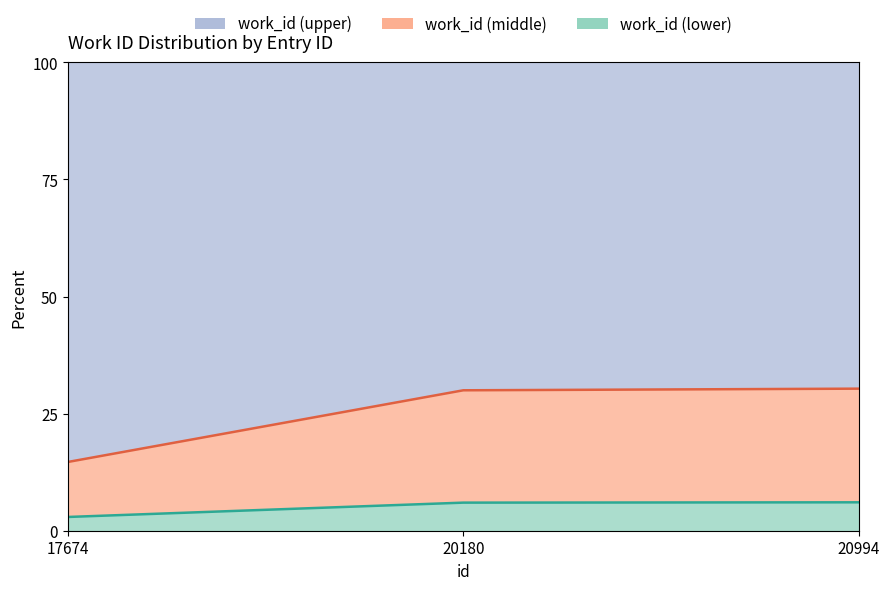

The value at 17674 is 2.9. True or false?

True